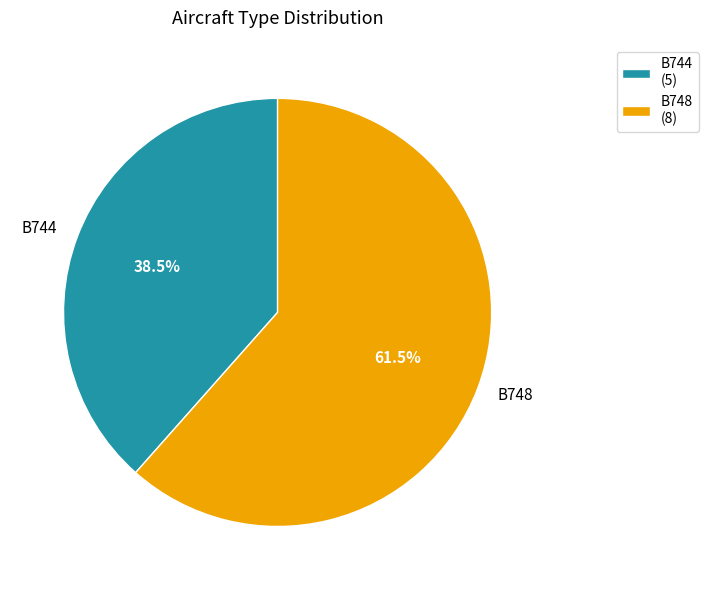

What portion of the pie excludes B748?

38.5%